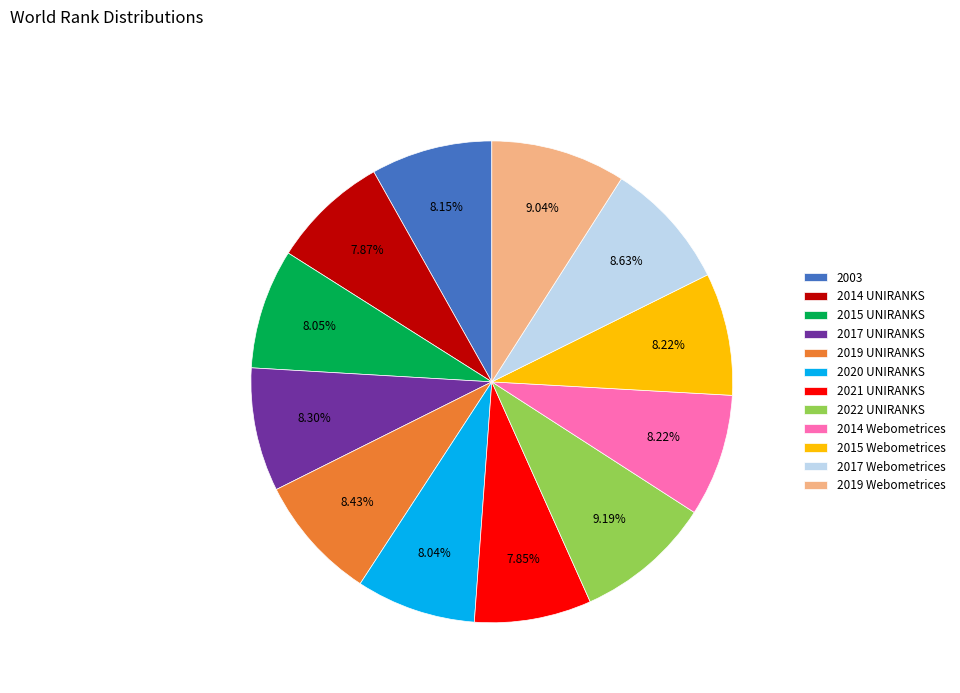

To the nearest percent, what is the combined percentage of 2020 UNIRANKS and 2003?

16%